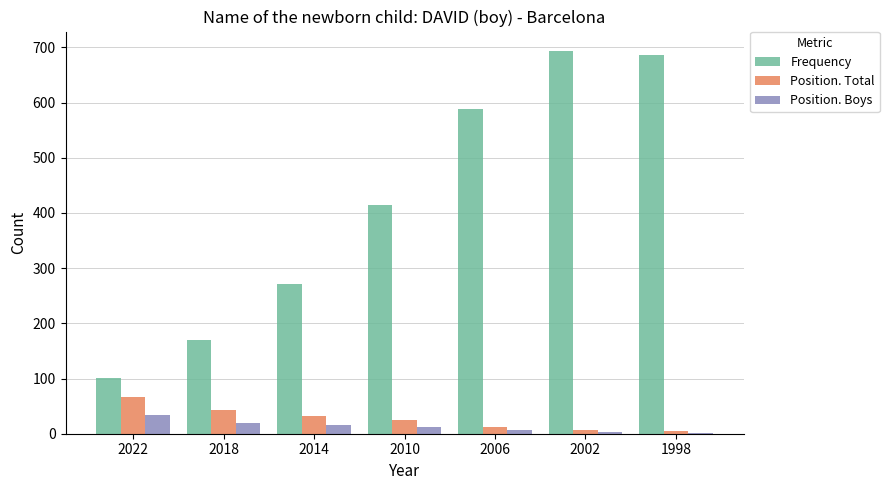

True or false: Position. Total has a value of 33 at 2014.

True